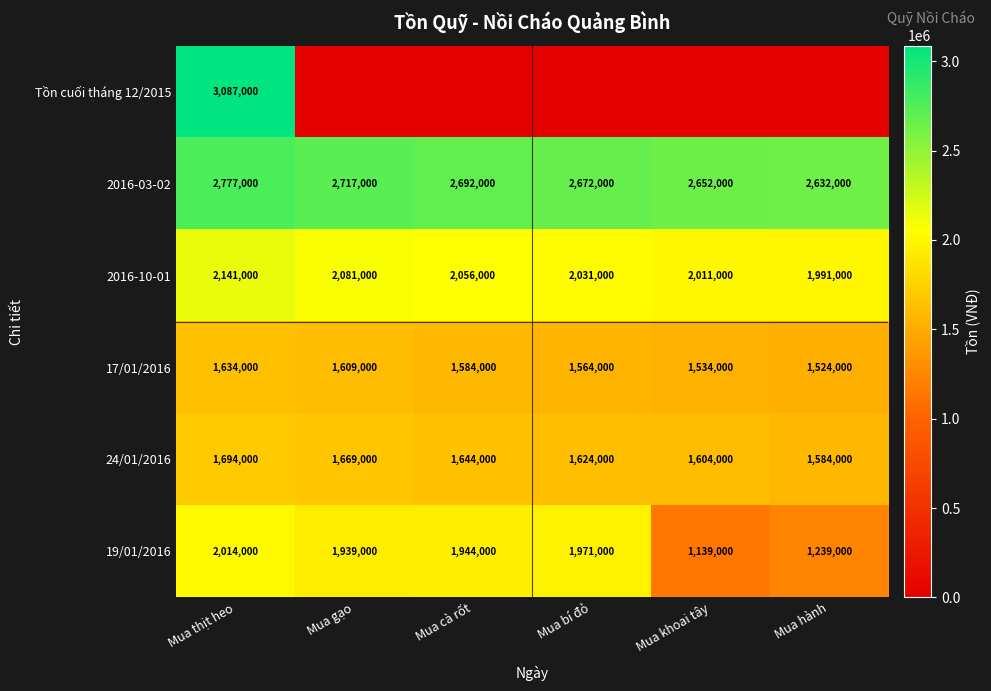

What is the total value across all series at Mua thịt heo?

13347000